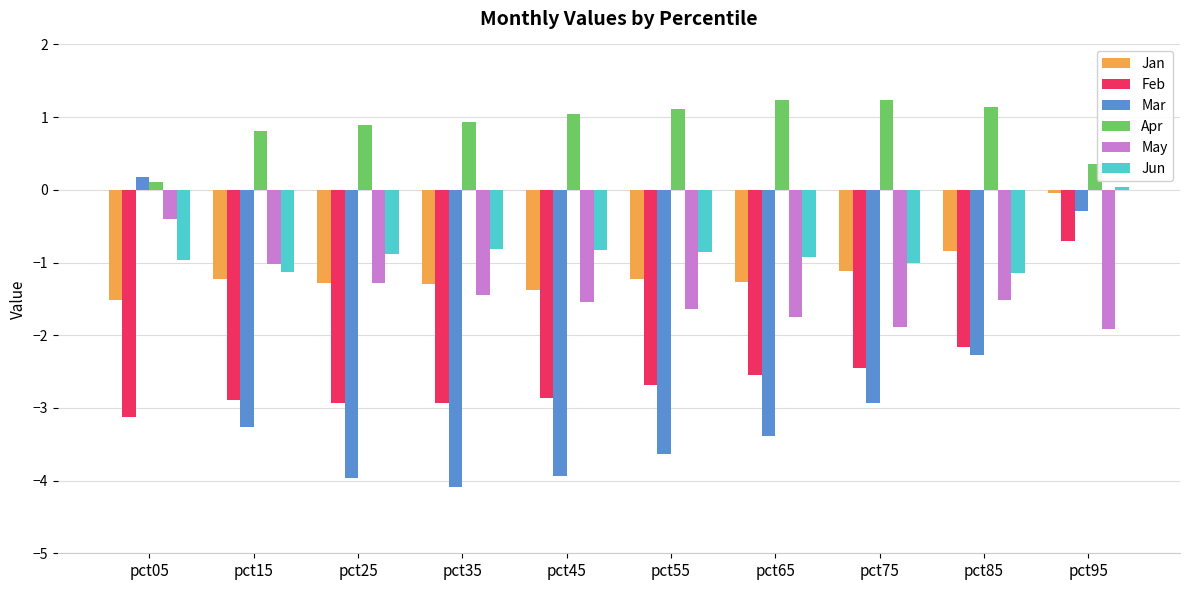

At which label does Feb first exceed -2?

pct95